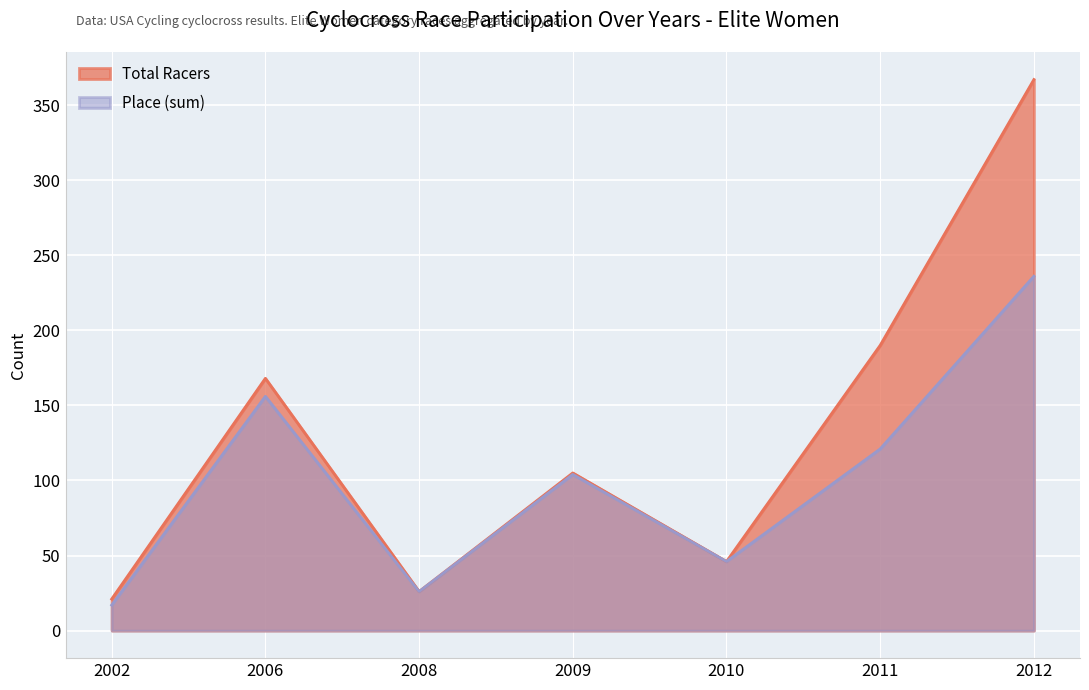

Is it true that Total Racers equals 156 at 2009?

False